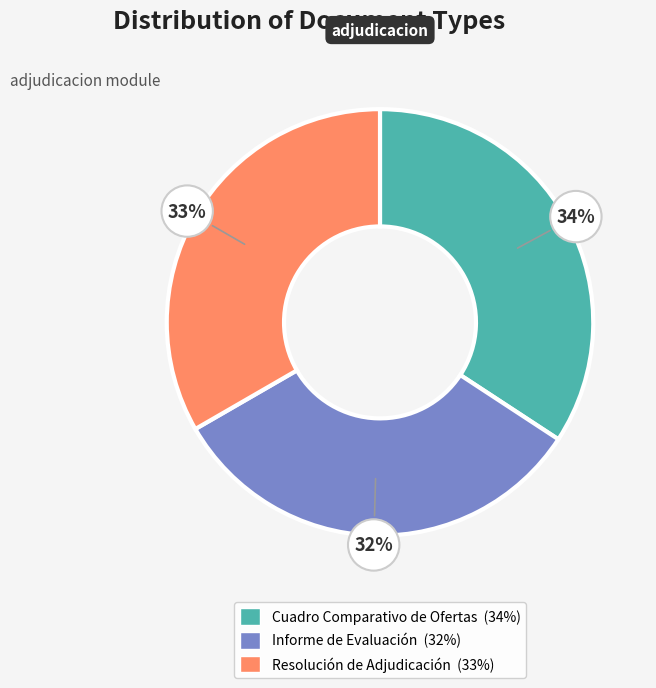

What is the smallest slice in the pie chart?

Informe de Evaluación